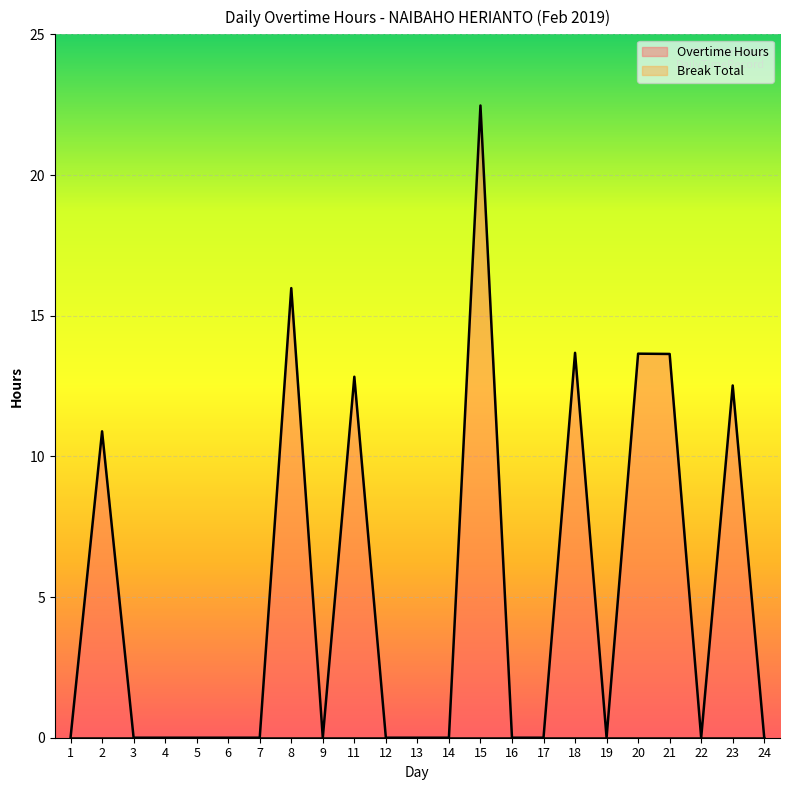

How many categories are shown in the chart?

23